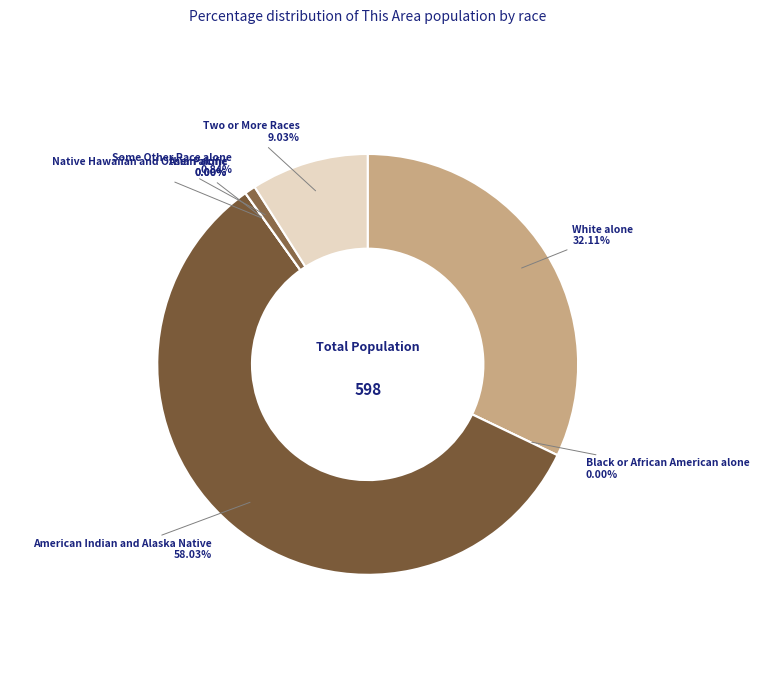

What is the largest slice in the pie chart?

American Indian and Alaska Native